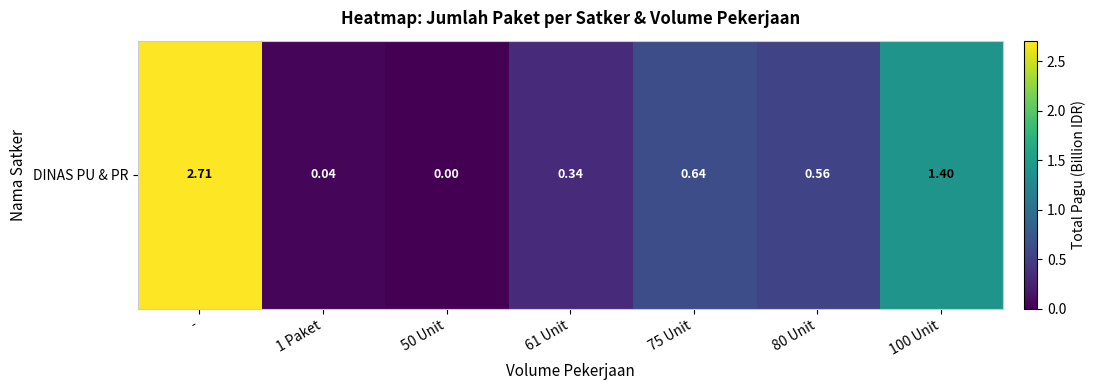

What is the change in value from - to 61 Unit?

-2.4